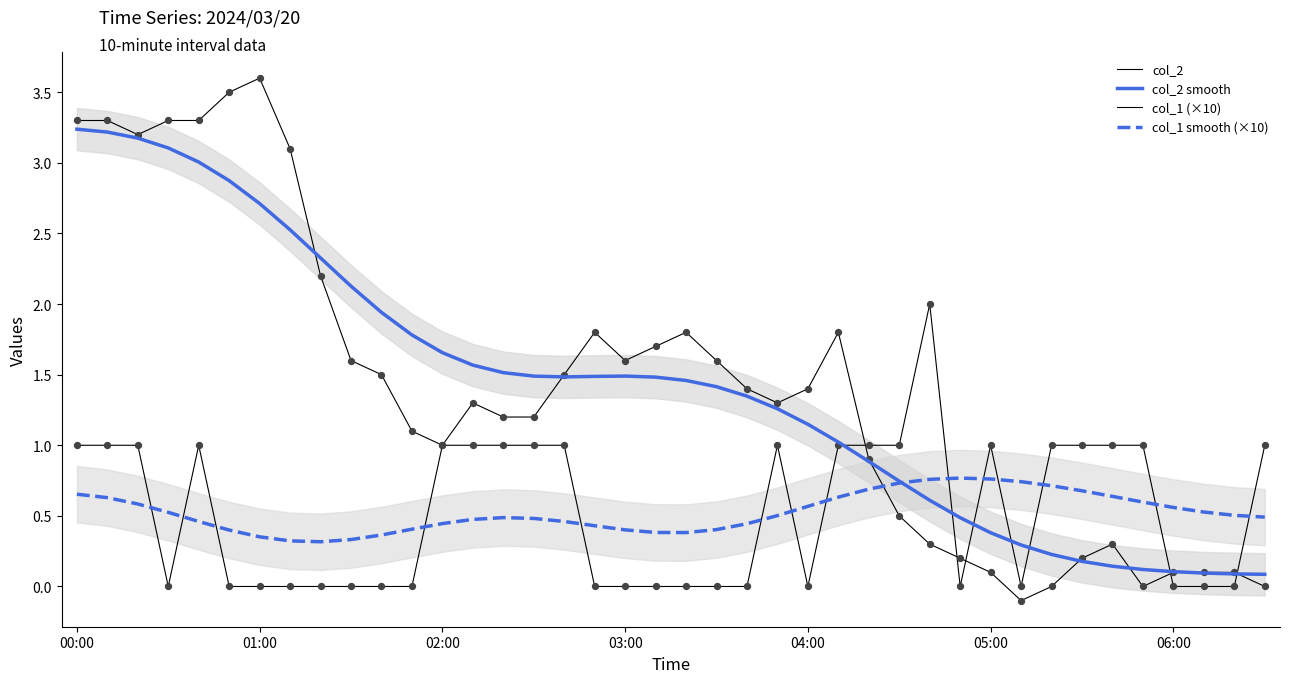

What is the total value across all series at 11?

3.3